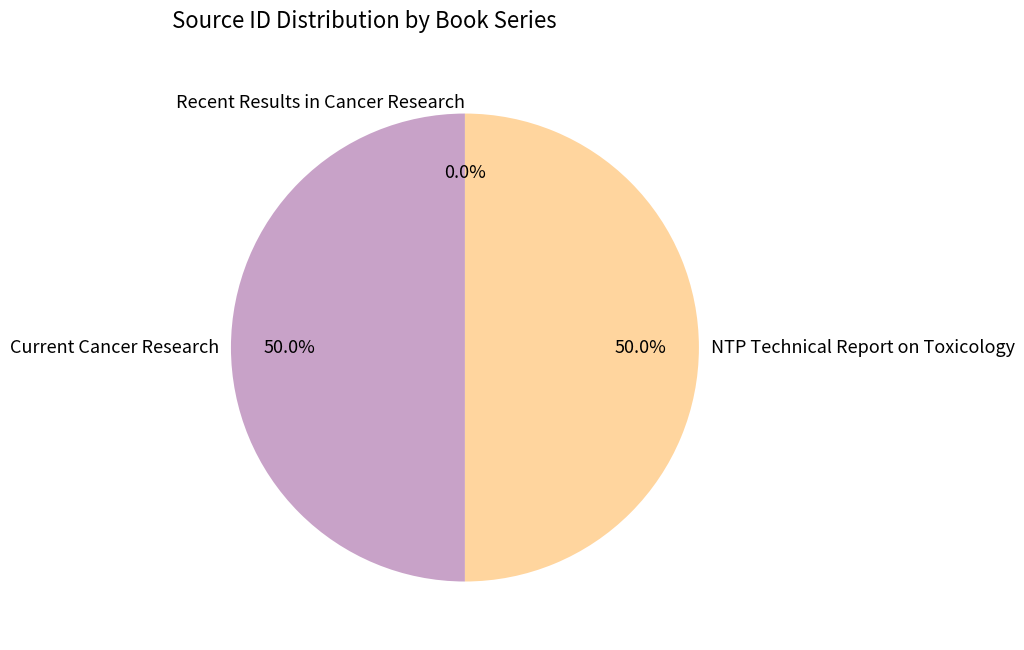

What portion of the pie excludes Current Cancer Research?

50.0%